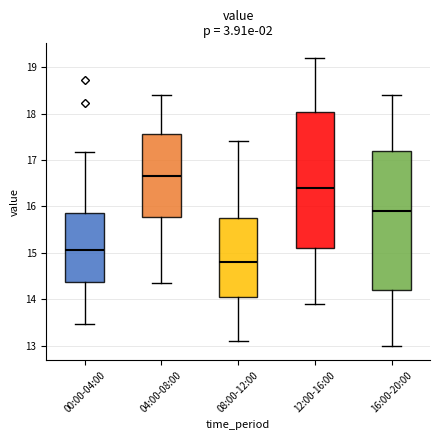

Reading left to right, read every box against the y-axis: the position of its median line, the range the box covers, and the ends of its whiskers. The values are not printed on the chart, so give them approximately, as read against the axis.

00:00-04:00: median 15.1, box 14.4 to 15.9, whiskers 13.5 to 17.2
04:00-08:00: median 16.7, box 15.8 to 17.6, whiskers 14.4 to 18.4
08:00-12:00: median 14.8, box 14.1 to 15.8, whiskers 13.1 to 17.4
12:00-16:00: median 16.4, box 15.1 to 18.0, whiskers 13.9 to 19.2
16:00-20:00: median 15.9, box 14.2 to 17.2, whiskers 13.0 to 18.4